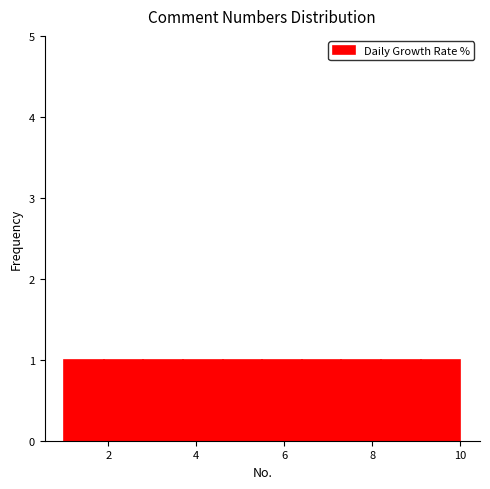

Reading left to right, transcribe this chart: for each bar, give the range it covers on the x-axis and its height. Neither the bar edges nor the heights are printed on the chart, so give them approximately, as read against the axes.

1.0 to 1.9: 1
1.9 to 2.8: 1
2.8 to 3.7: 1
3.7 to 4.6: 1
4.6 to 5.5: 1
5.5 to 6.4: 1
6.4 to 7.3: 1
7.3 to 8.2: 1
8.2 to 9.1: 1
9.1 to 10.0: 1